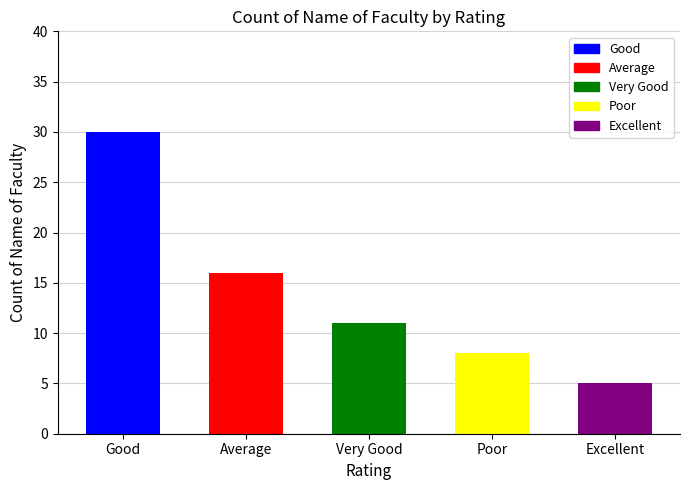

The value at Excellent is 5. True or false?

True